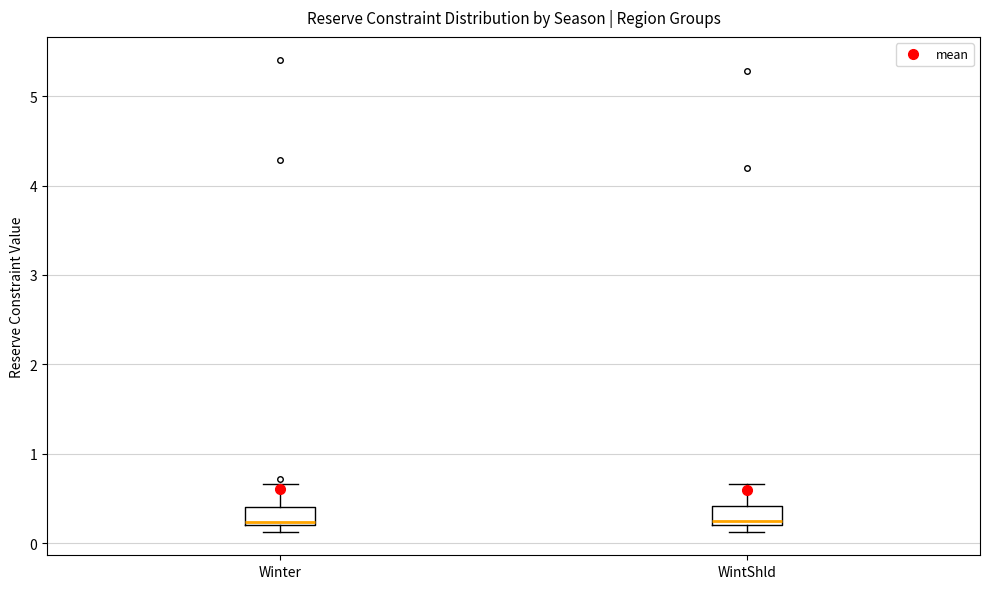

Reading left to right, read every box against the y-axis: the position of its median line, the range the box covers, and the ends of its whiskers. The values are not printed on the chart, so give them approximately, as read against the axis.

Winter: median 0.2 (just above the box's lower edge), box 0.2 to 0.4, whiskers 0.1 to 0.7
WintShld: median 0.2 (just above the box's lower edge), box 0.2 to 0.4, whiskers 0.1 to 0.7